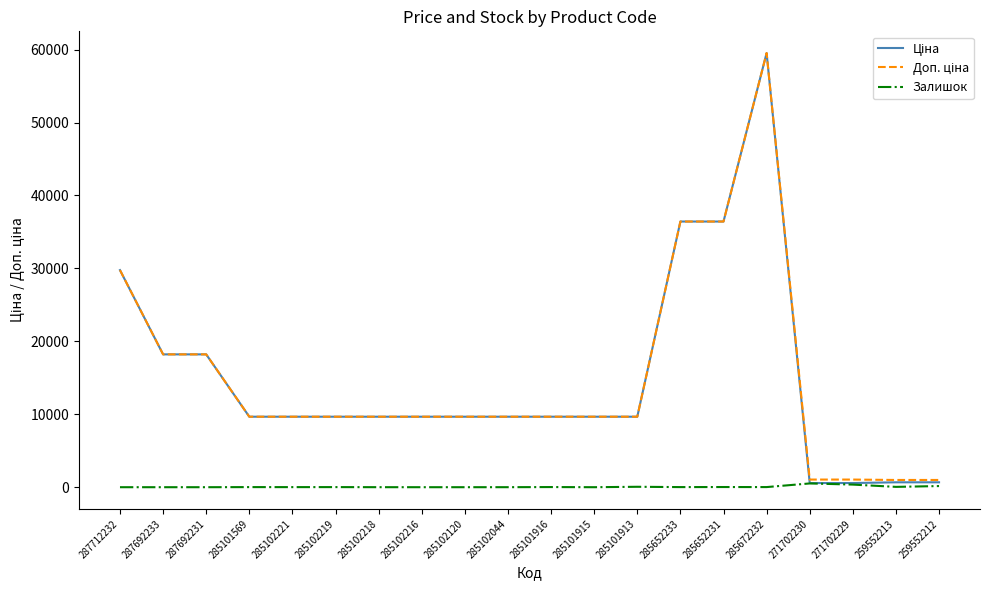

What is the total value across all series at 287692231?

36424.0